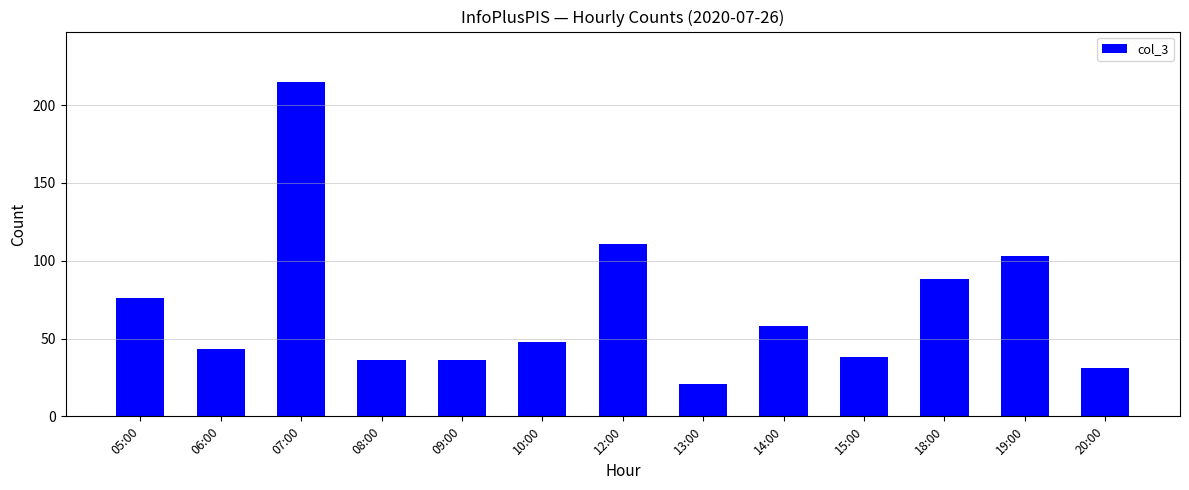

Reading right to left, list all the values displayed in this chart.

31	103	88	38	58	21	111	48	36	36	215	43	76